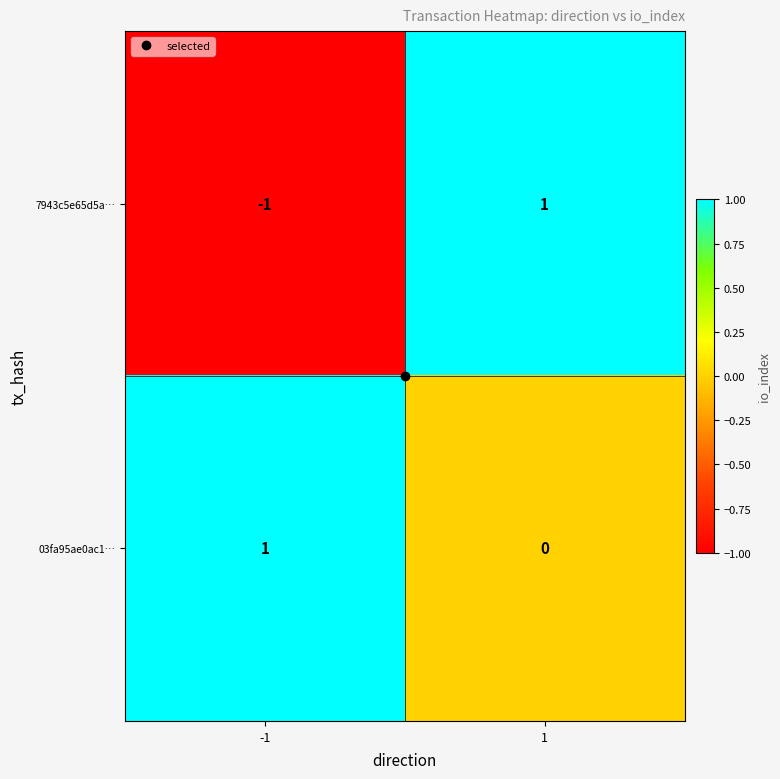

List the series in order of their overall mean, highest first.

03fa95ae0ac1…, 7943c5e65d5a…